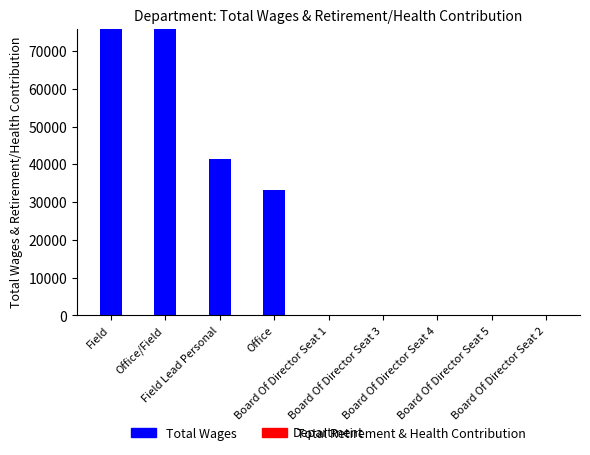

What is the maximum value shown in the chart?

75938